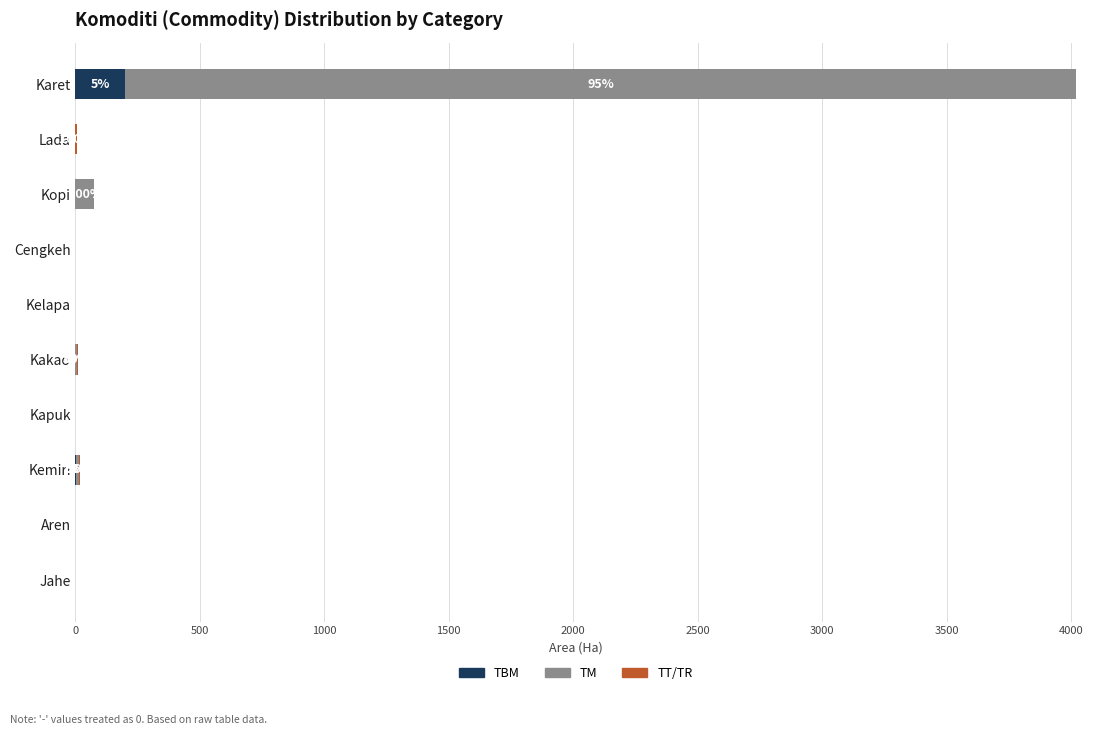

What is the maximum value for TBM?

200